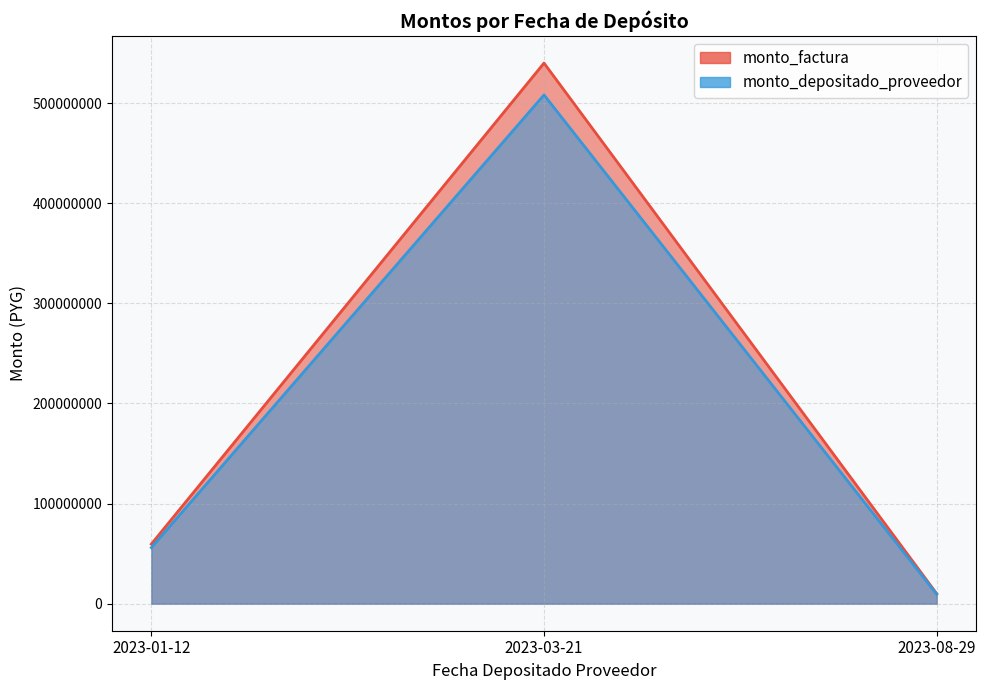

The value of monto_factura at 2023-01-12 is 59500000. True or false?

True